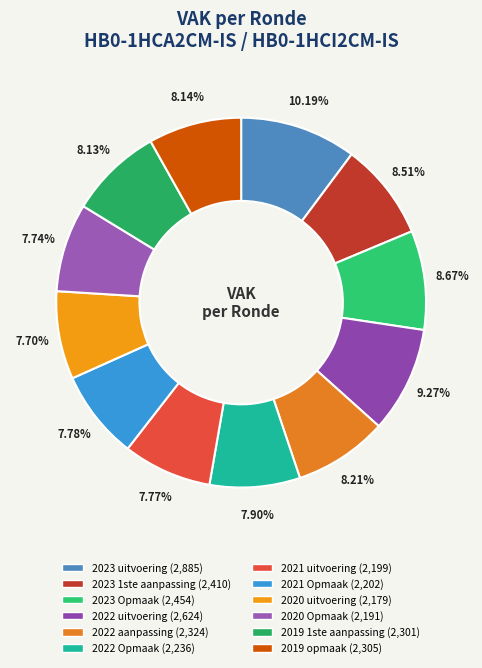

Does 2023 Opmaak account for over 50% of the chart?

No